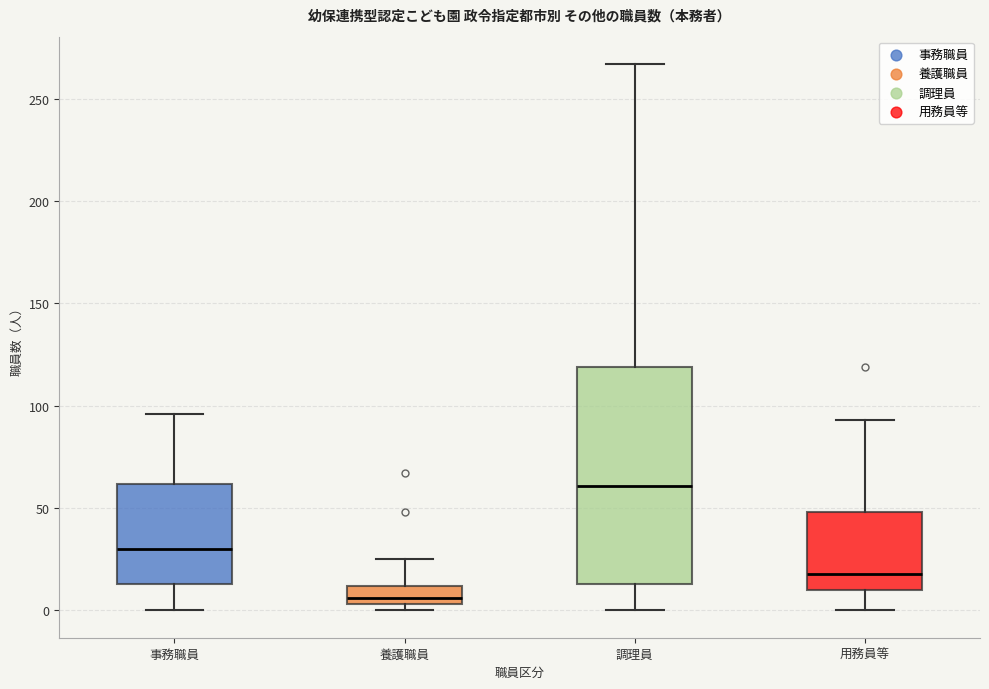

Which box is the tallest, from its lower edge to its upper edge?

調理員